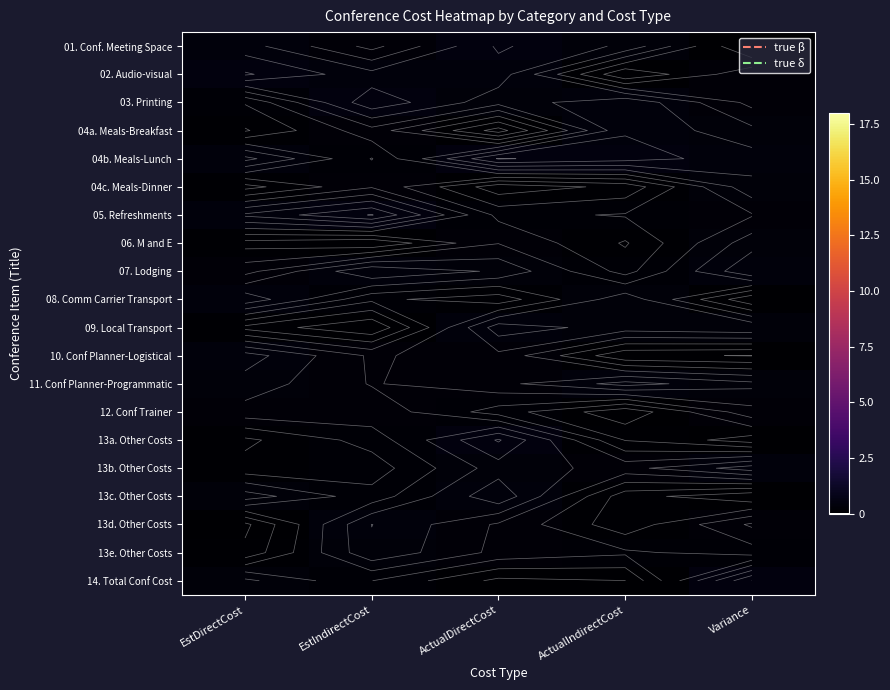

What is the approximate value of 12. Conf Trainer at EstDirectCost?

0.3